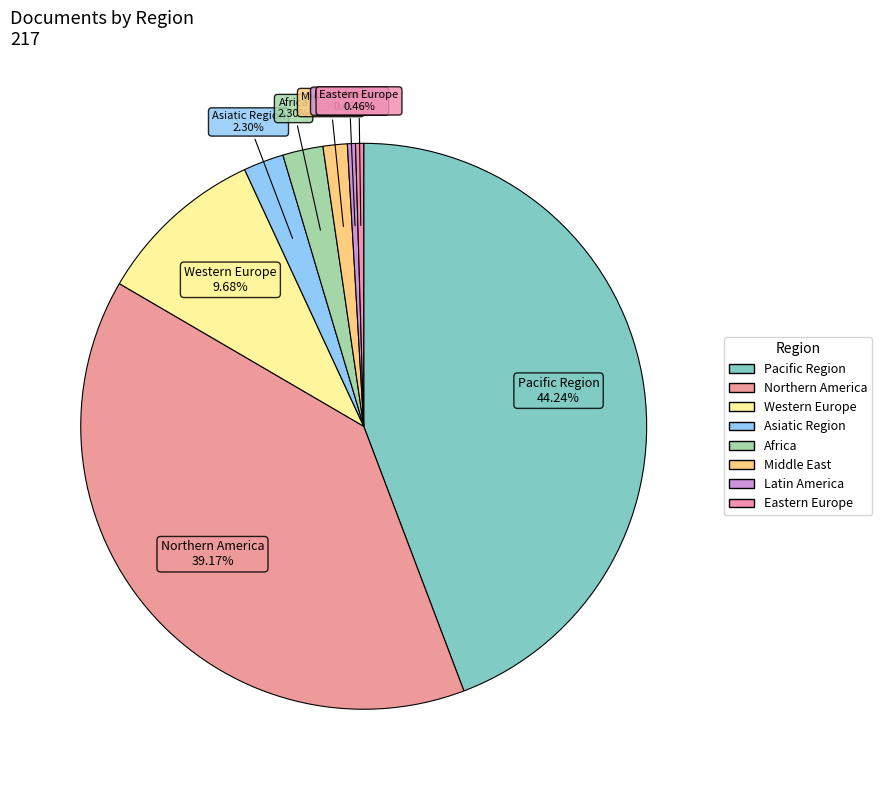

What is the smallest slice in the pie chart?

Latin America